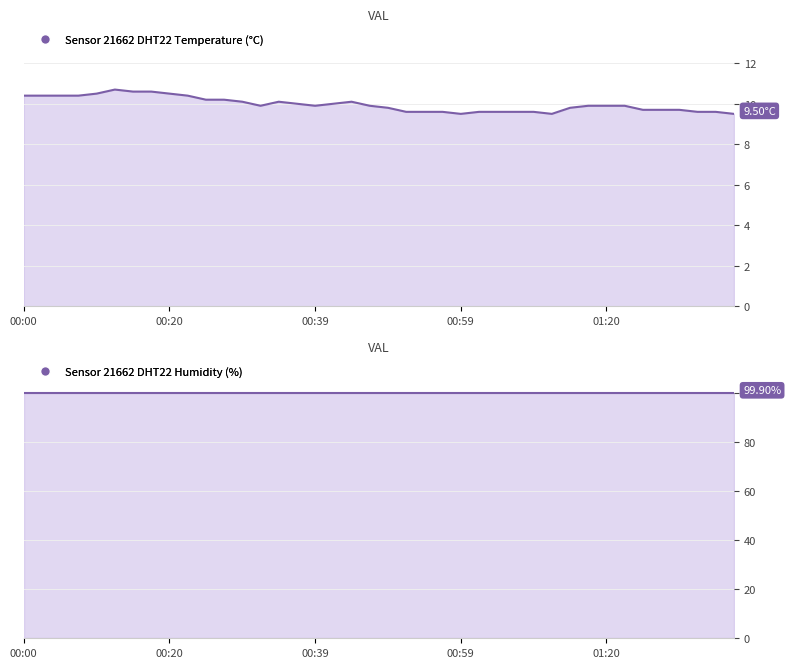

True or false: the data shows 9.5 at 00:59.

True